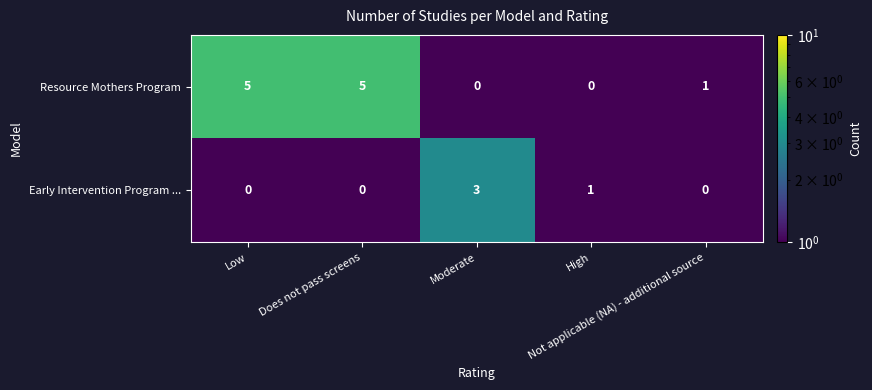

Which series has the largest range (max minus min)?

Resource Mothers Program